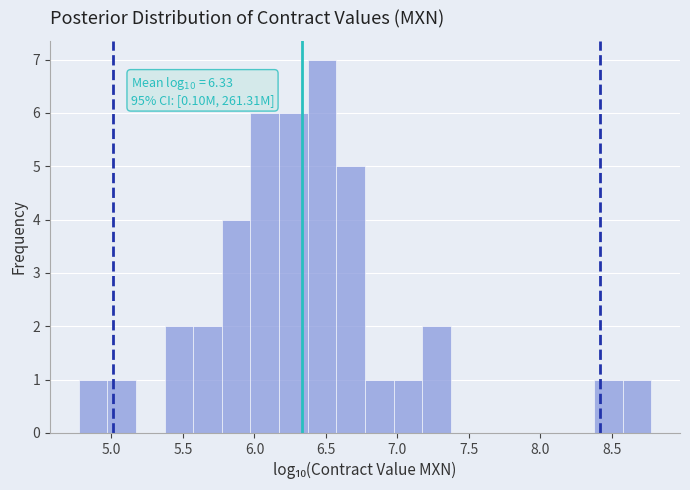

Over which range of the x-axis is the bar tallest?

6.35 to 6.55